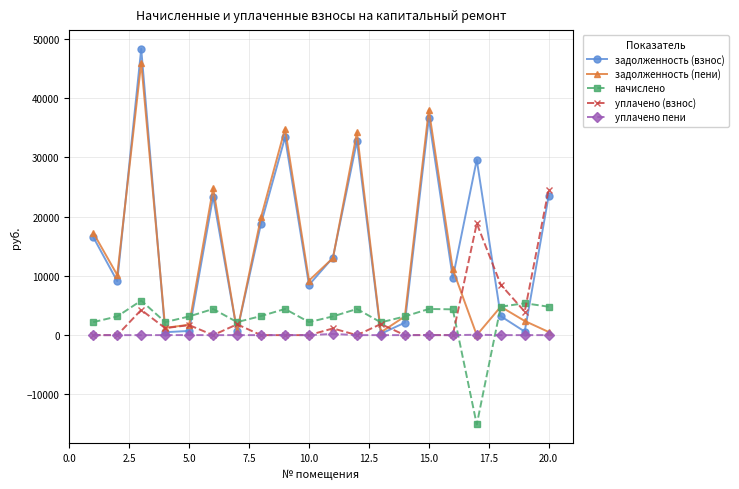

What is the smallest value displayed?

-15075.2